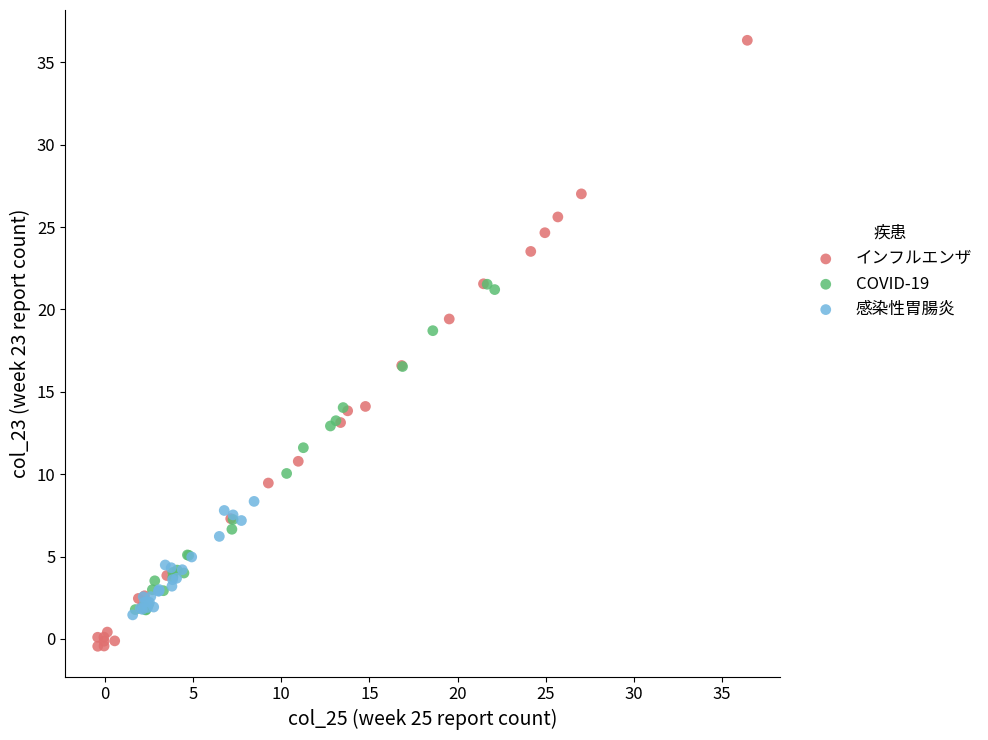

Which series reaches the maximum Y coordinate?

インフルエンザ